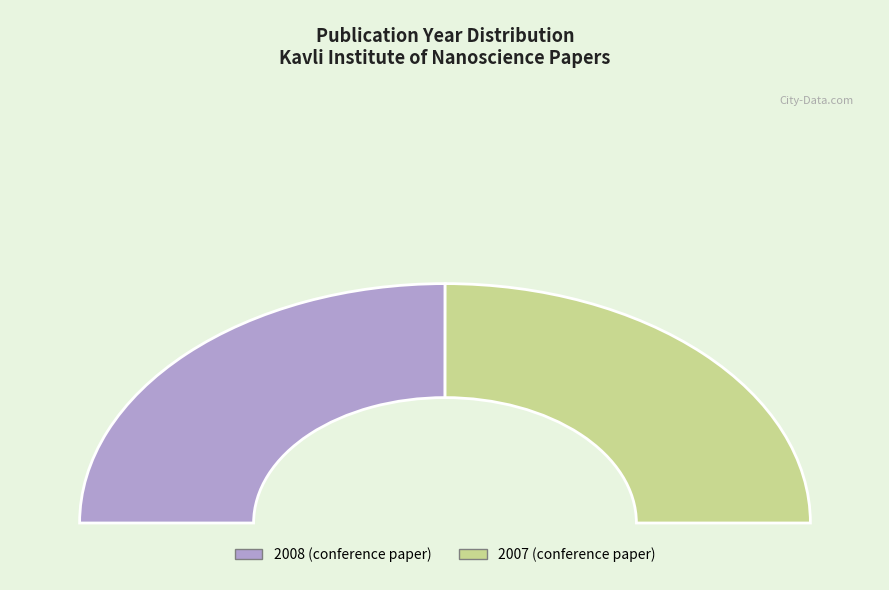

Is it true that 2008 (conference paper) is 50% of the pie?

True